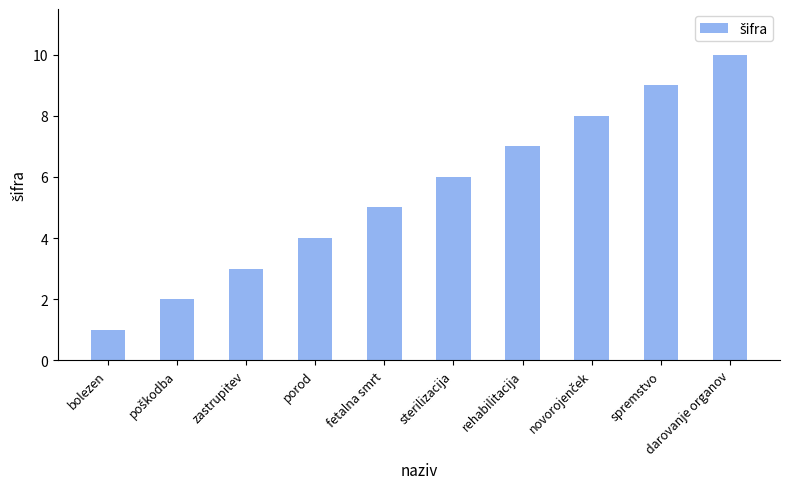

What is the maximum value shown in the chart?

10